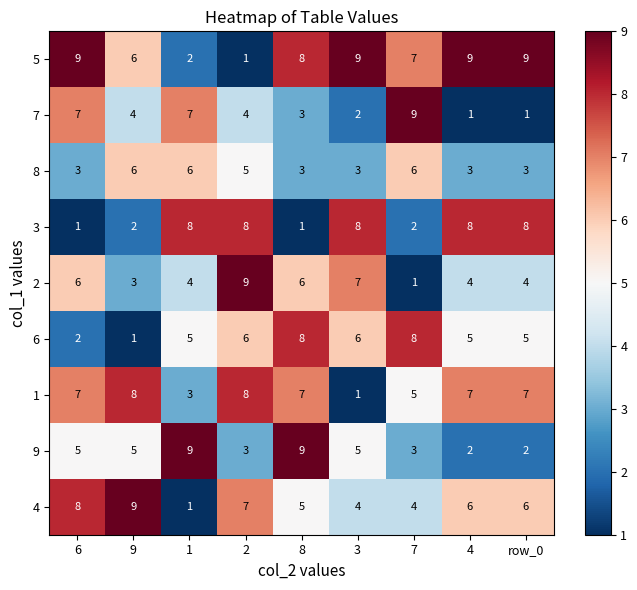

How many 1 values are between 5 and 7?

5